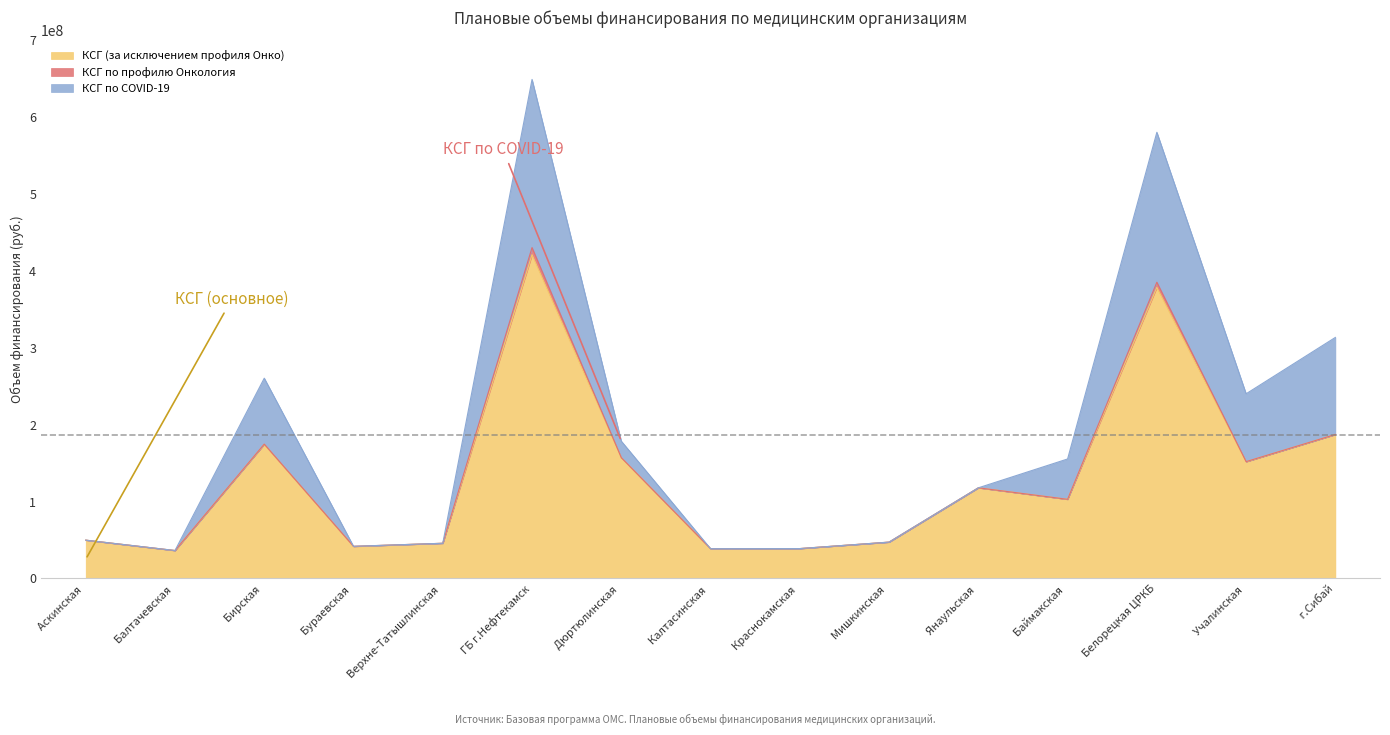

What is the minimum value shown in the chart?

36162843